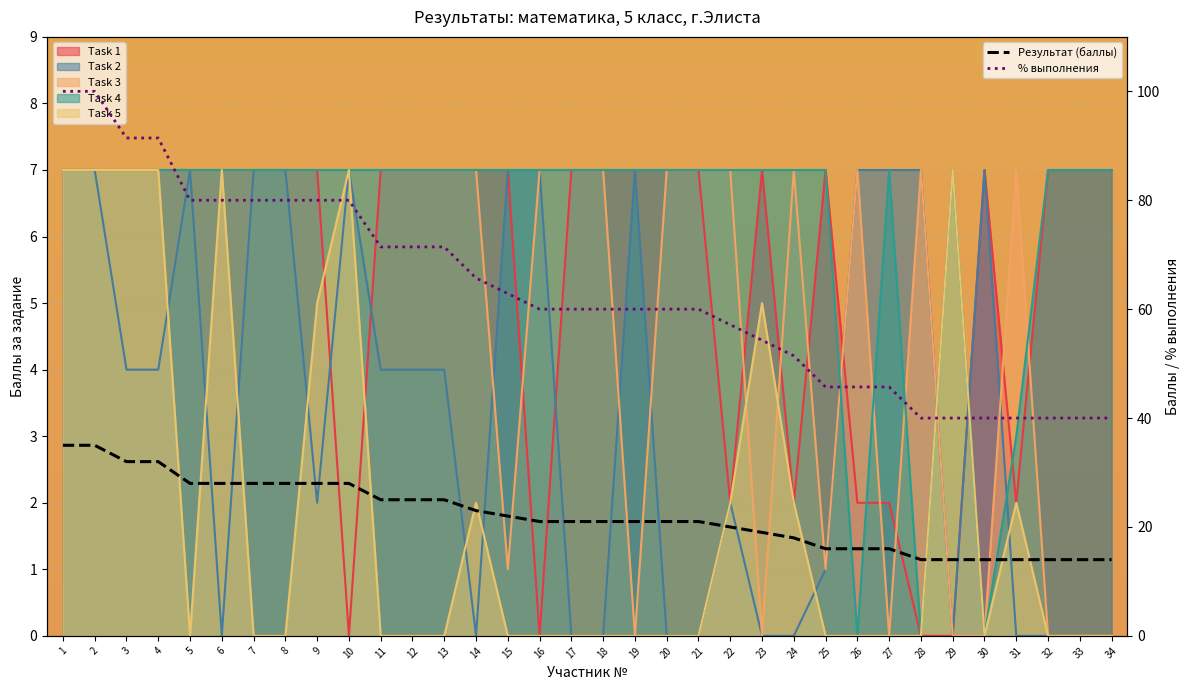

Which has a higher value, 20 or 30?

20